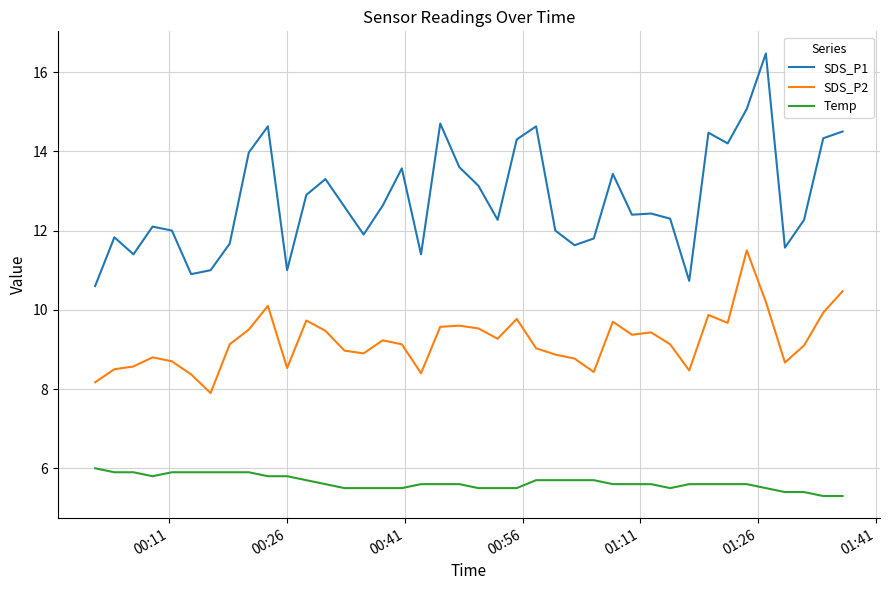

Is this an area chart (filled region under the line)?

No